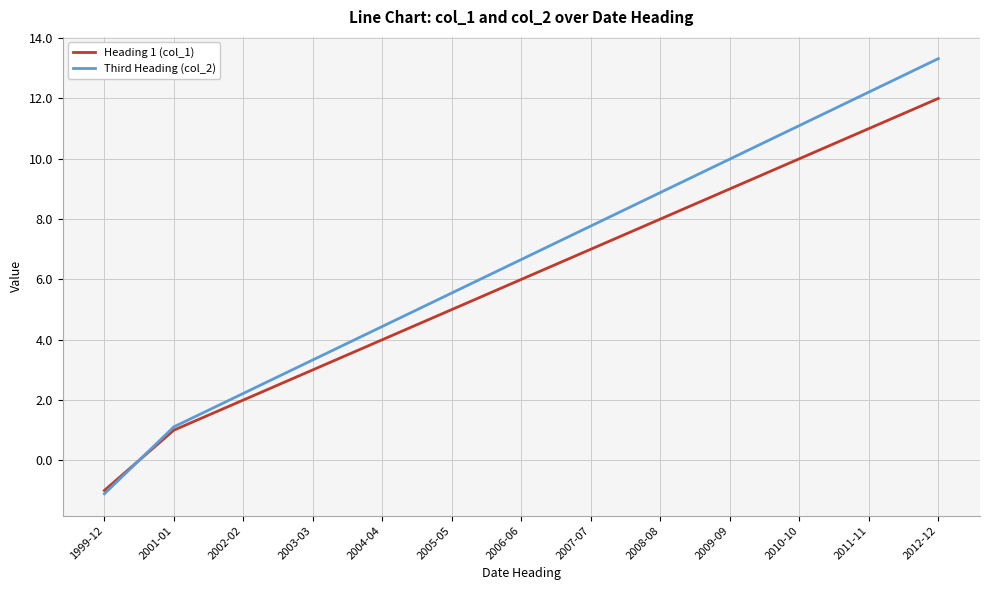

How many lines are shown in the chart?

2